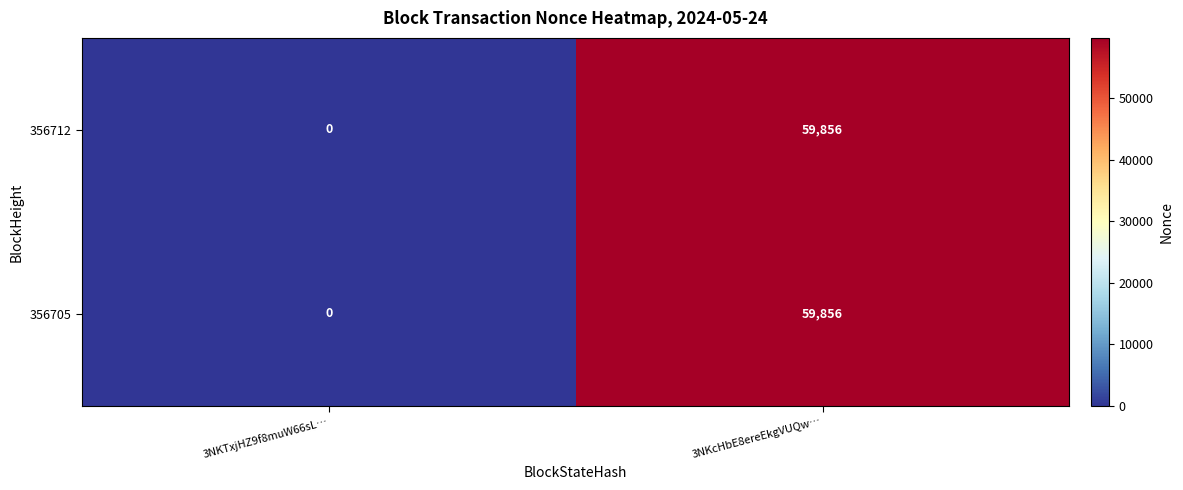

List the labels in order of 356712 value, largest first.

3NKcHbE8ereEkgVUQw…, 3NKTxjHZ9f8muW66sL…